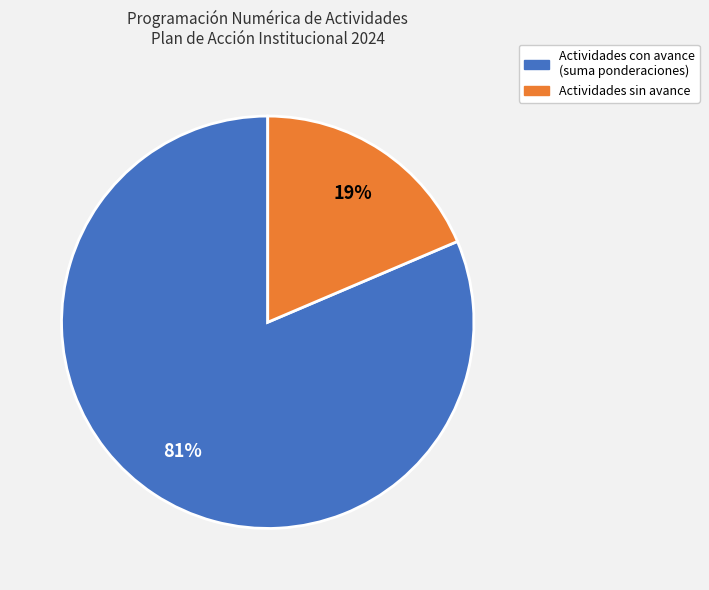

To the nearest percent, what is the average slice percentage?

50%